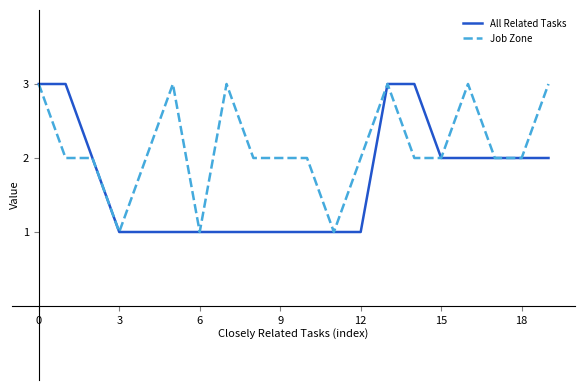

What is the greatest value displayed?

3